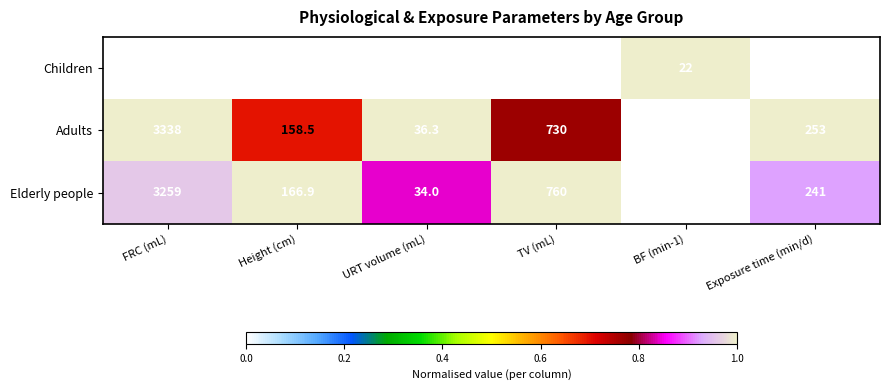

What is the total value across all series at URT volume (mL)?

92.2